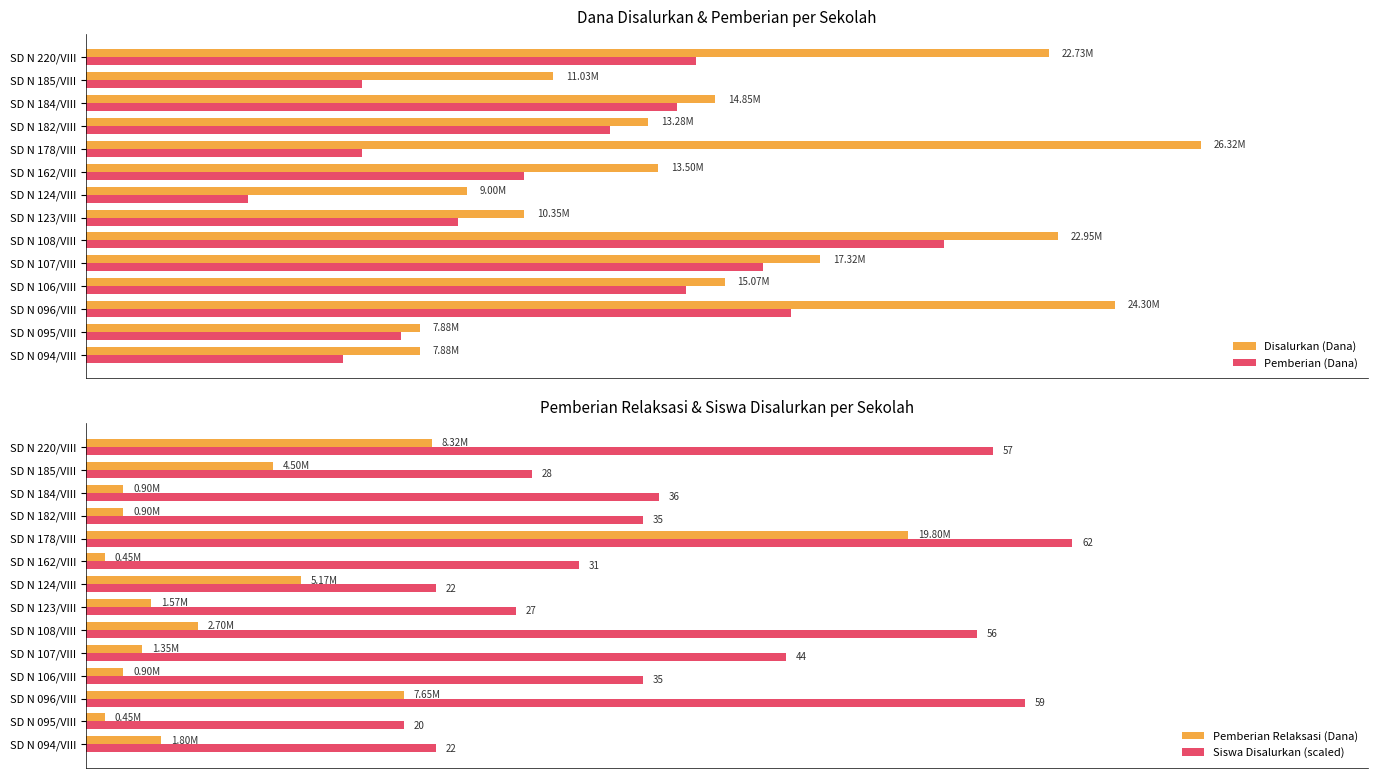

What is the difference between the Pemberian Relaksasi (Dana) values at SD N 220/VIII and SD N 094/VIII?

6525000.0